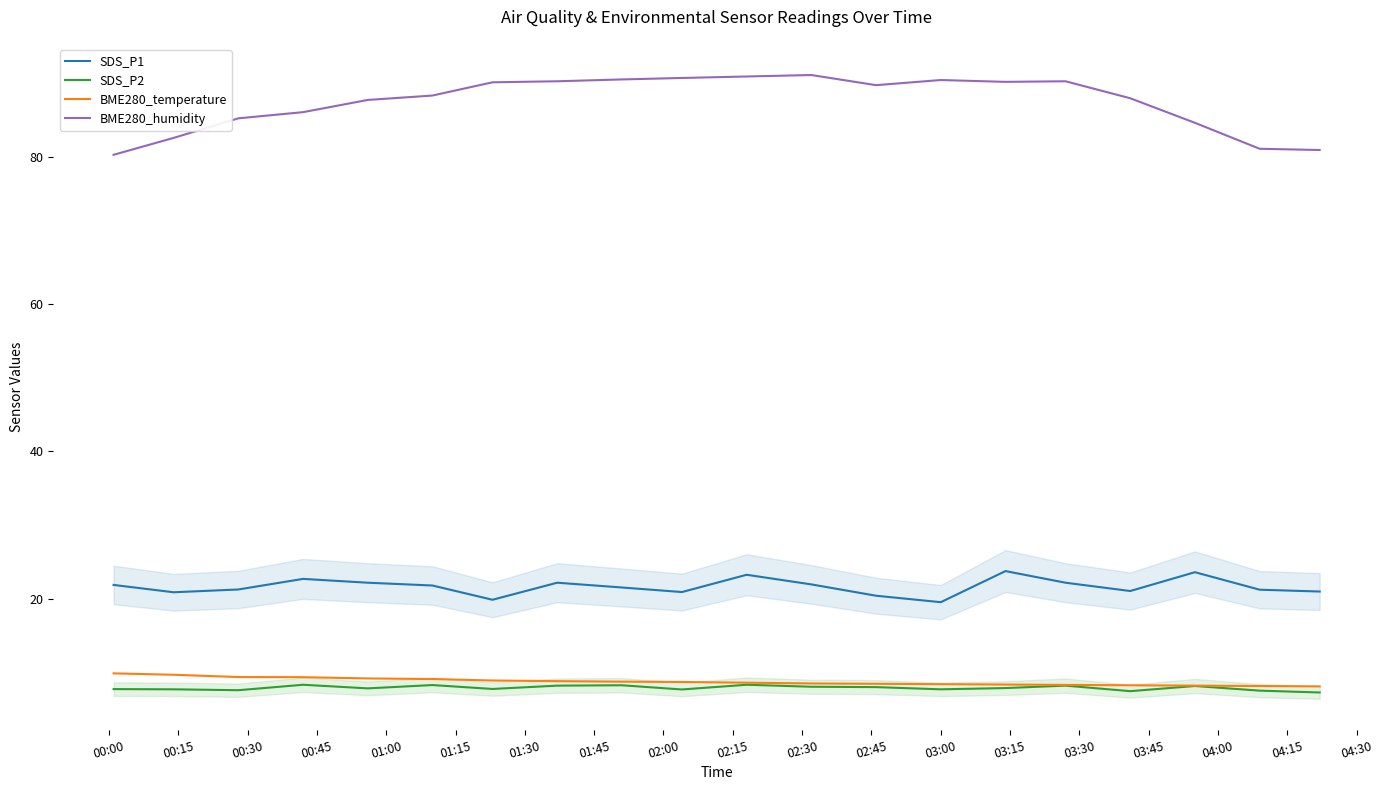

Which series has the widest spread of values?

BME280_humidity